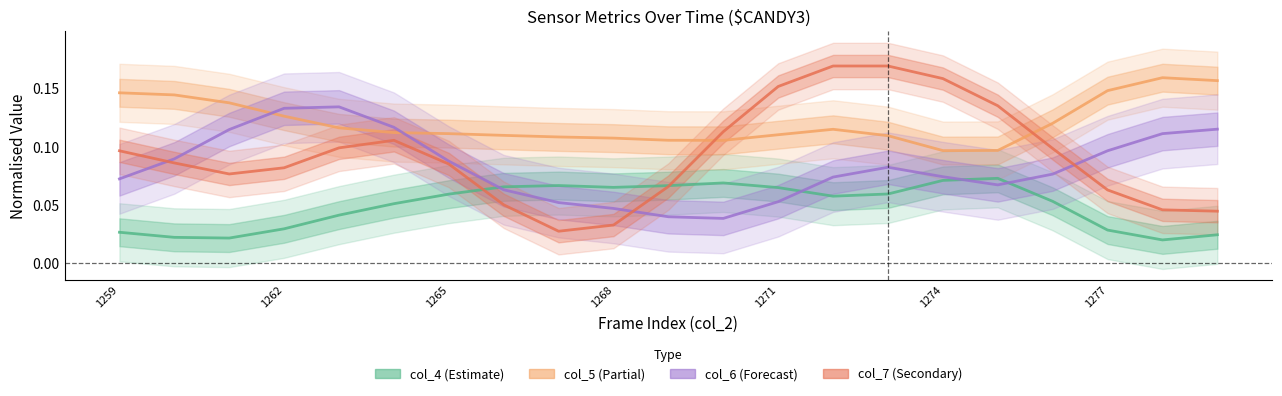

What is the difference between the highest and lowest values at 17?

0.1